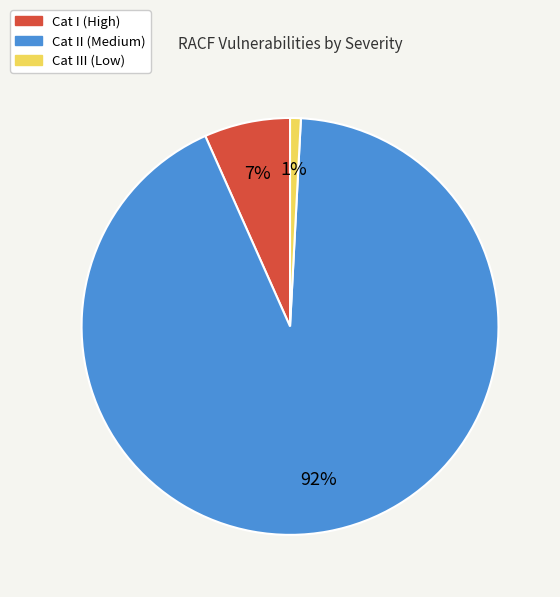

Is there any slice that represents more than half of the pie?

Yes